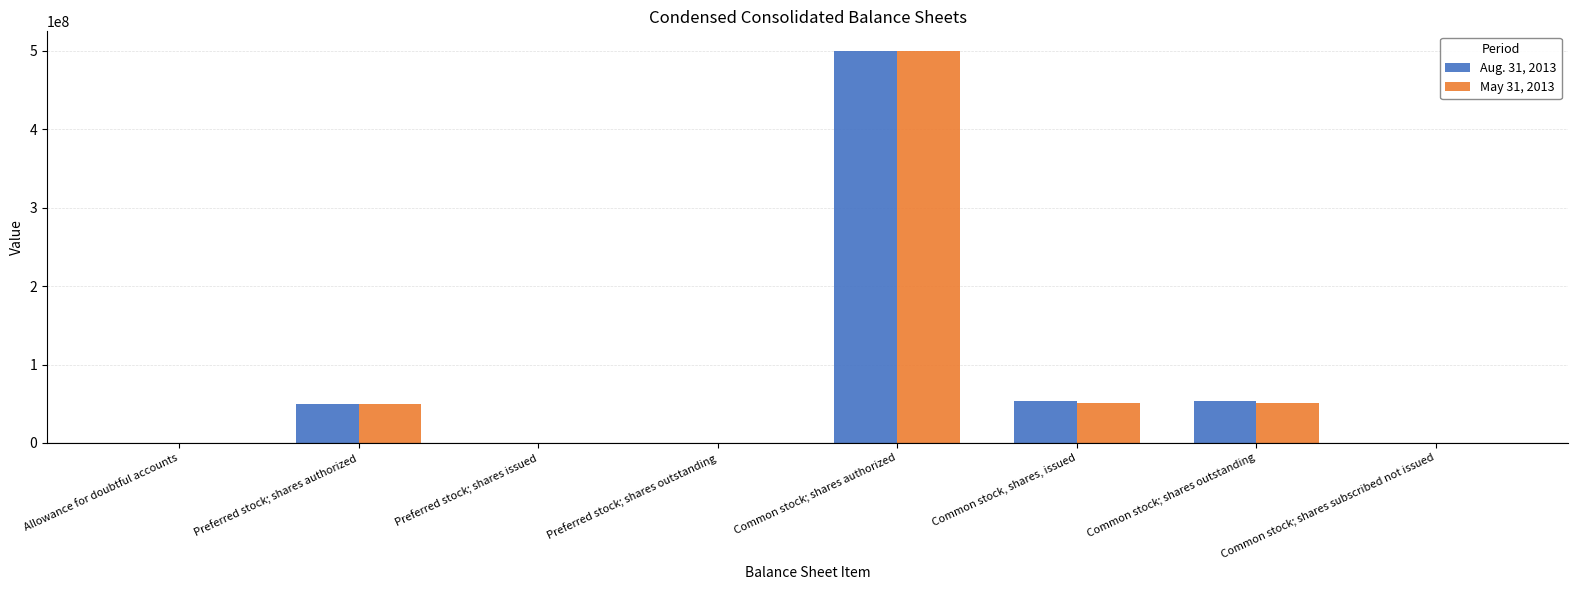

Which series changed the most between Preferred stock; shares outstanding and Common stock, shares, issued?

Aug. 31, 2013